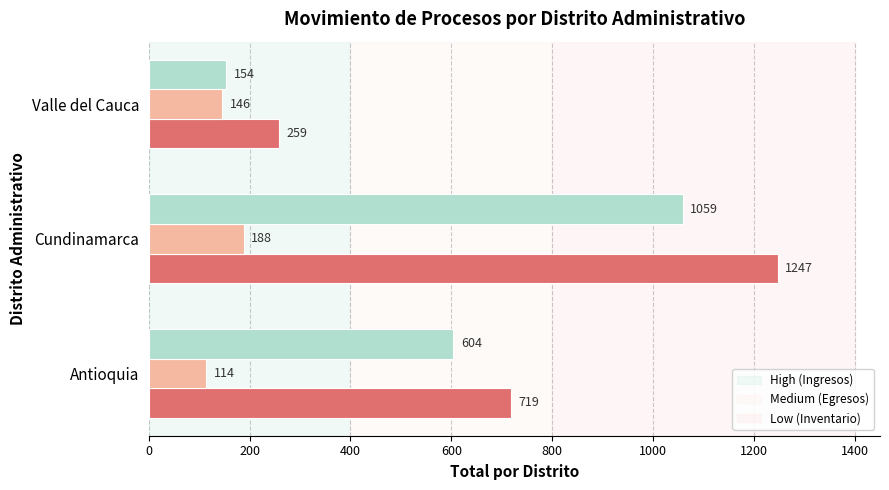

Which label corresponds to the smallest value in the chart?

Antioquia